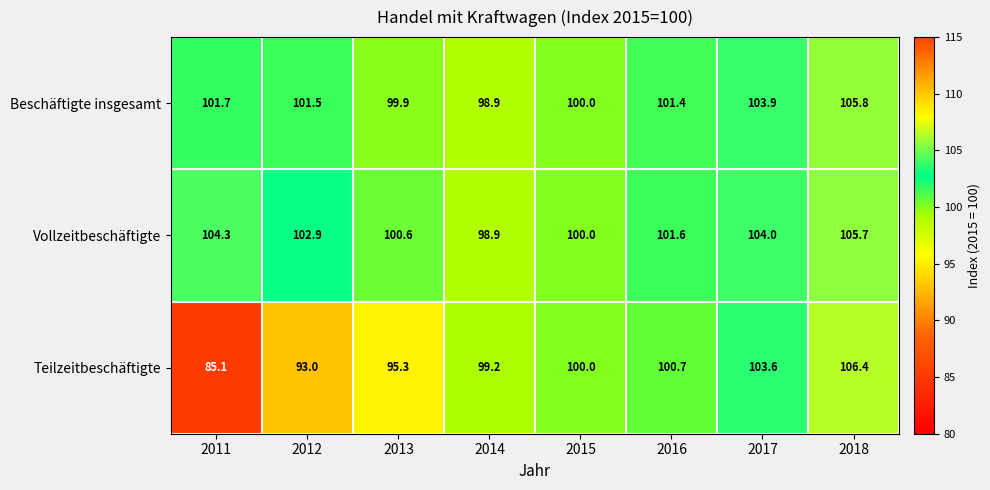

Reading right to left, list all the values displayed in this chart.

Beschäftigte insgesamt: 105.8	103.9	101.4	100.0	98.9	99.9	101.5	101.7
Vollzeitbeschäftigte: 105.7	104.0	101.6	100.0	98.9	100.6	102.9	104.3
Teilzeitbeschäftigte: 106.4	103.6	100.7	100.0	99.2	95.3	93.0	85.1